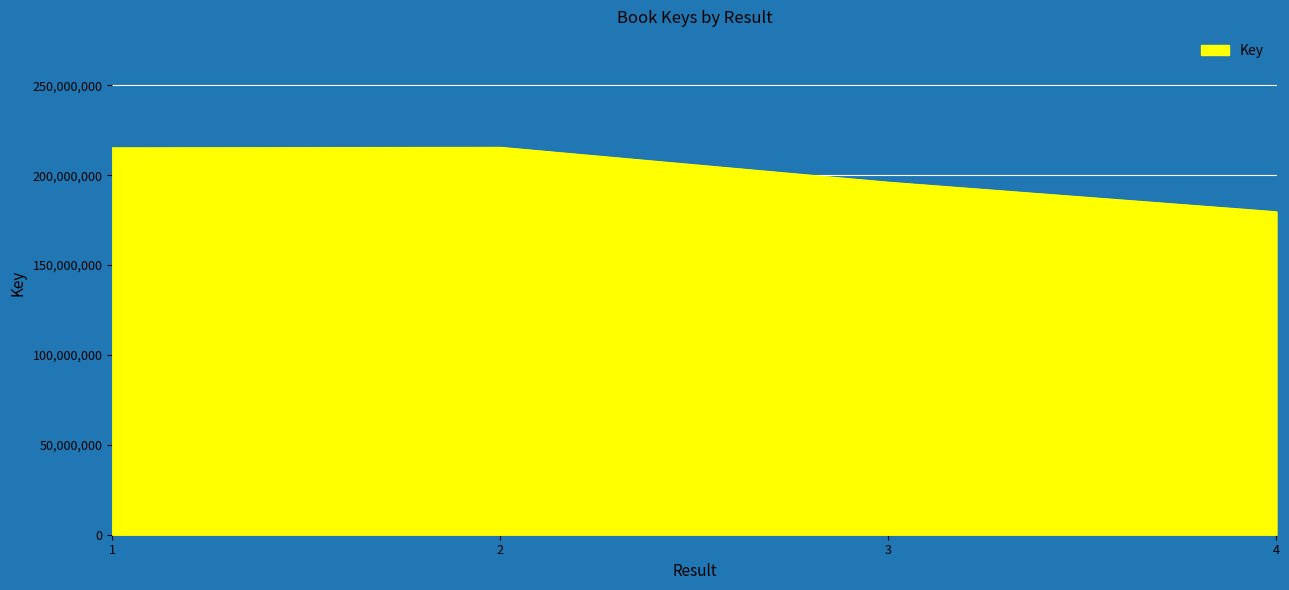

At which category does the chart reach its minimum across all series?

4